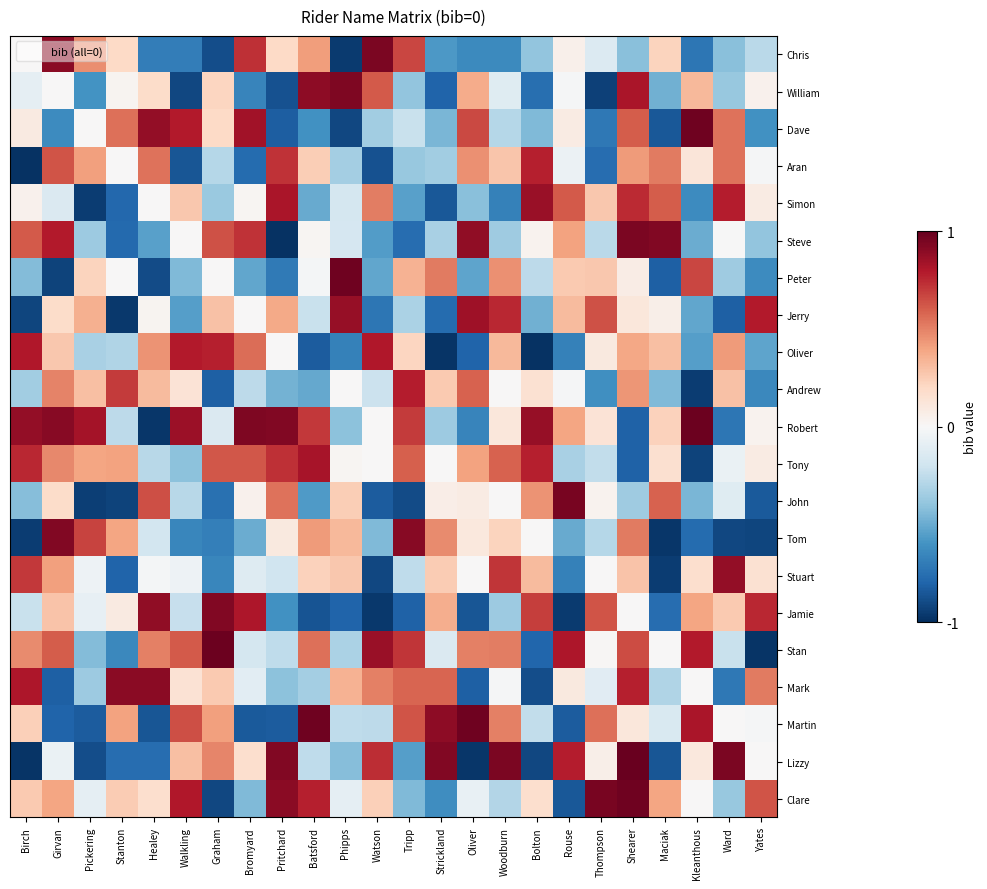

Which series has the largest total across all categories?

Robert